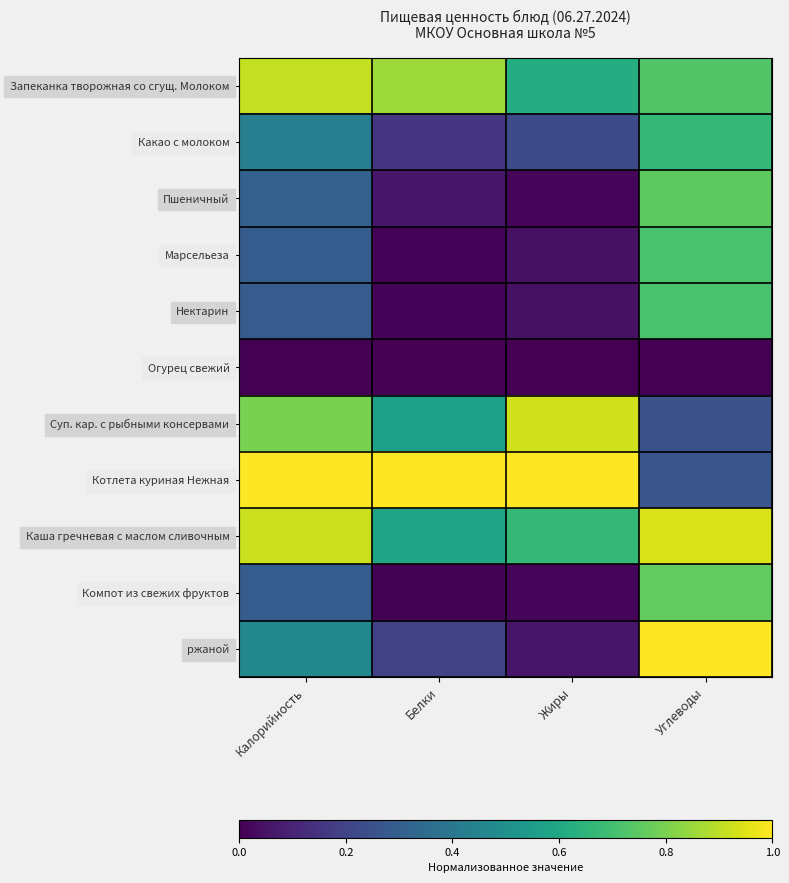

Between Углеводы and Белки, which is larger?

Белки